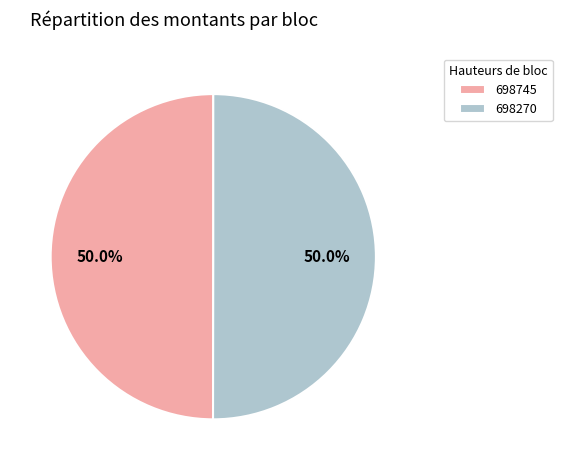

Is it true that 698270 is 50% of the pie?

True